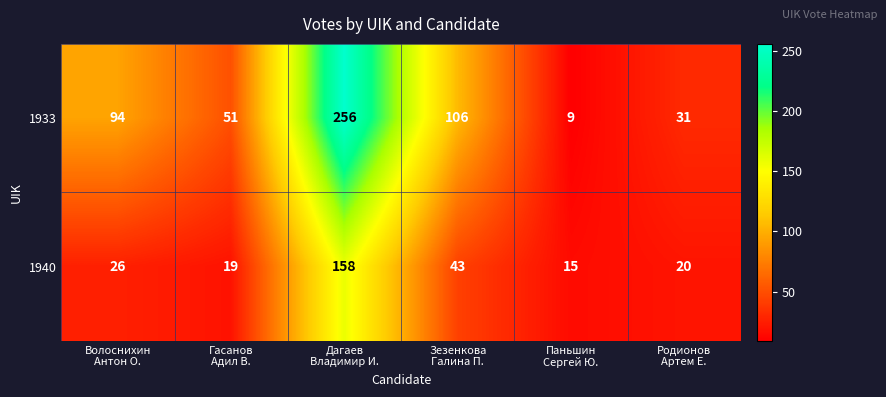

Which series has the largest range (max minus min)?

1933